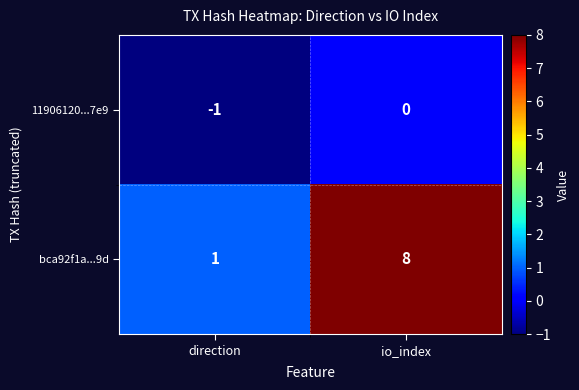

At how many categories does at least one series exceed 3?

1